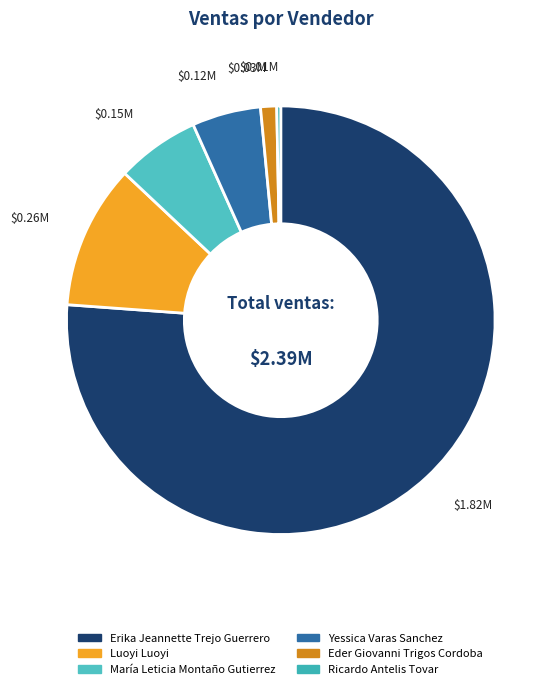

Rank the categories by value from highest to lowest.

Erika Jeannette Trejo Guerrero, Luoyi Luoyi, María Leticia Montaño Gutierrez, Yessica Varas Sanchez, Eder Giovanni Trigos Cordoba, Ricardo Antelis Tovar